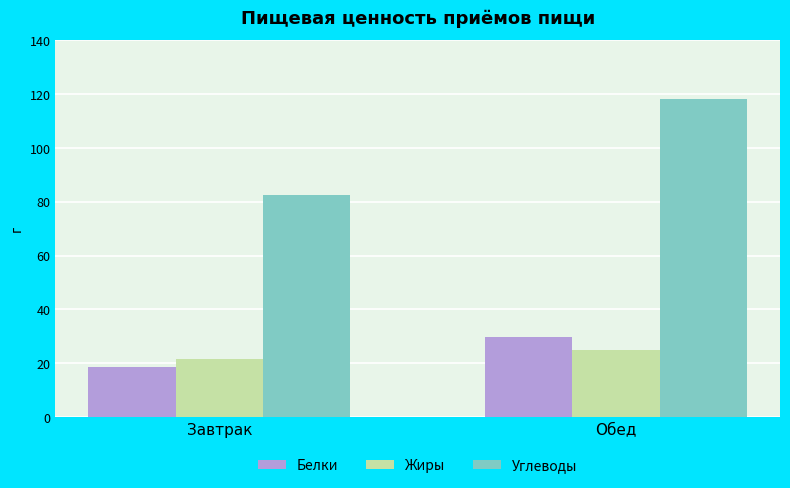

Are the bars horizontal?

No